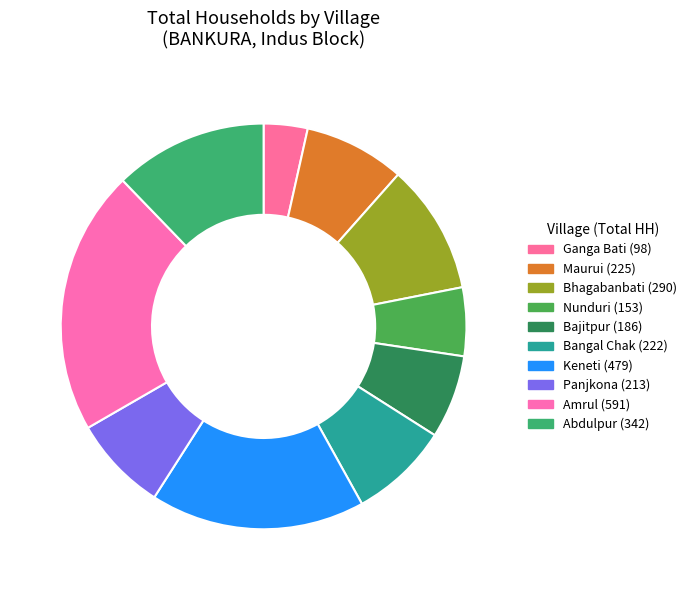

Does Bangal Chak account for over 50% of the chart?

No